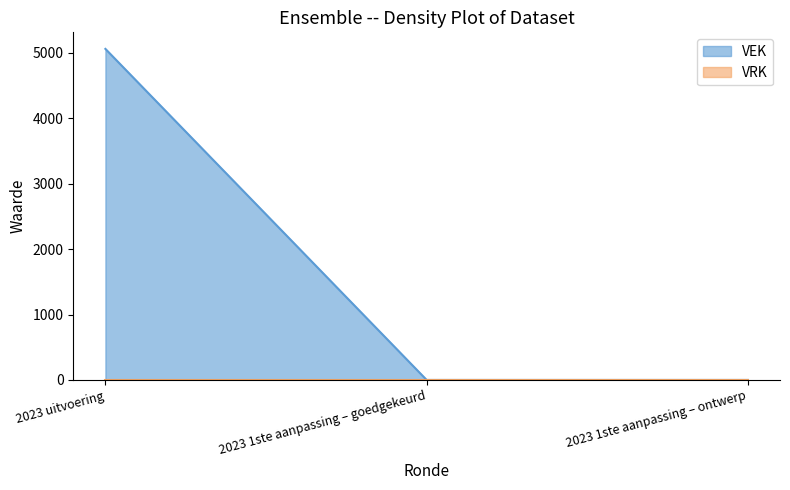

Which label corresponds to the largest value in the chart?

2023 uitvoering